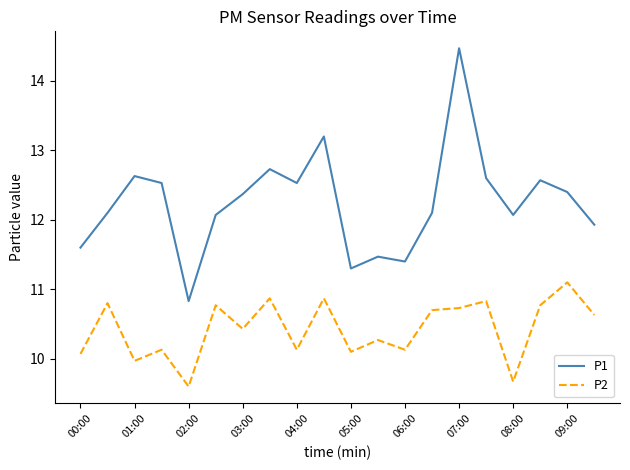

Reading right to left, transcribe all the data shown in this chart.

P1: 11.9	12.4	12.6	12.1	12.6	14.5	12.1	11.4	11.5	11.3	13.2	12.5	12.7	12.4	12.1	10.8	12.5	12.6	12.1	11.6
P2: 10.6	11.1	10.8	9.7	10.8	10.7	10.7	10.1	10.3	10.1	10.9	10.1	10.9	10.4	10.8	9.6	10.1	10.0	10.8	10.1